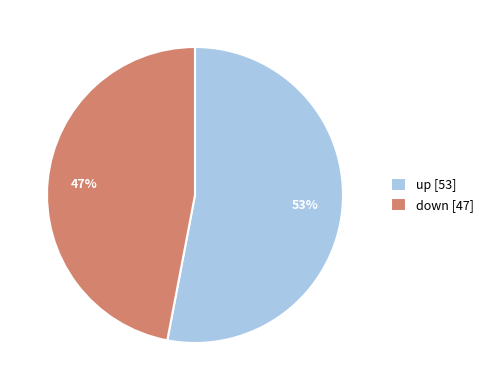

Is down the majority of the pie?

No